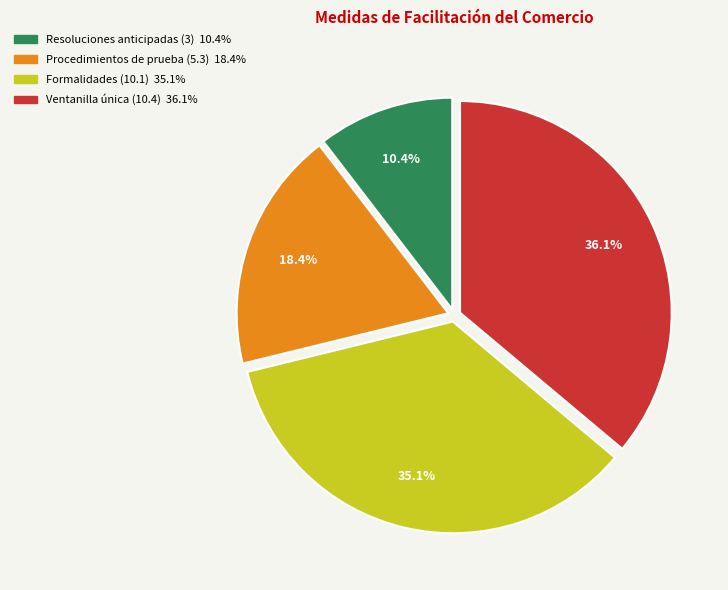

Which category has the biggest portion of the pie?

Ventanilla única (10.4)